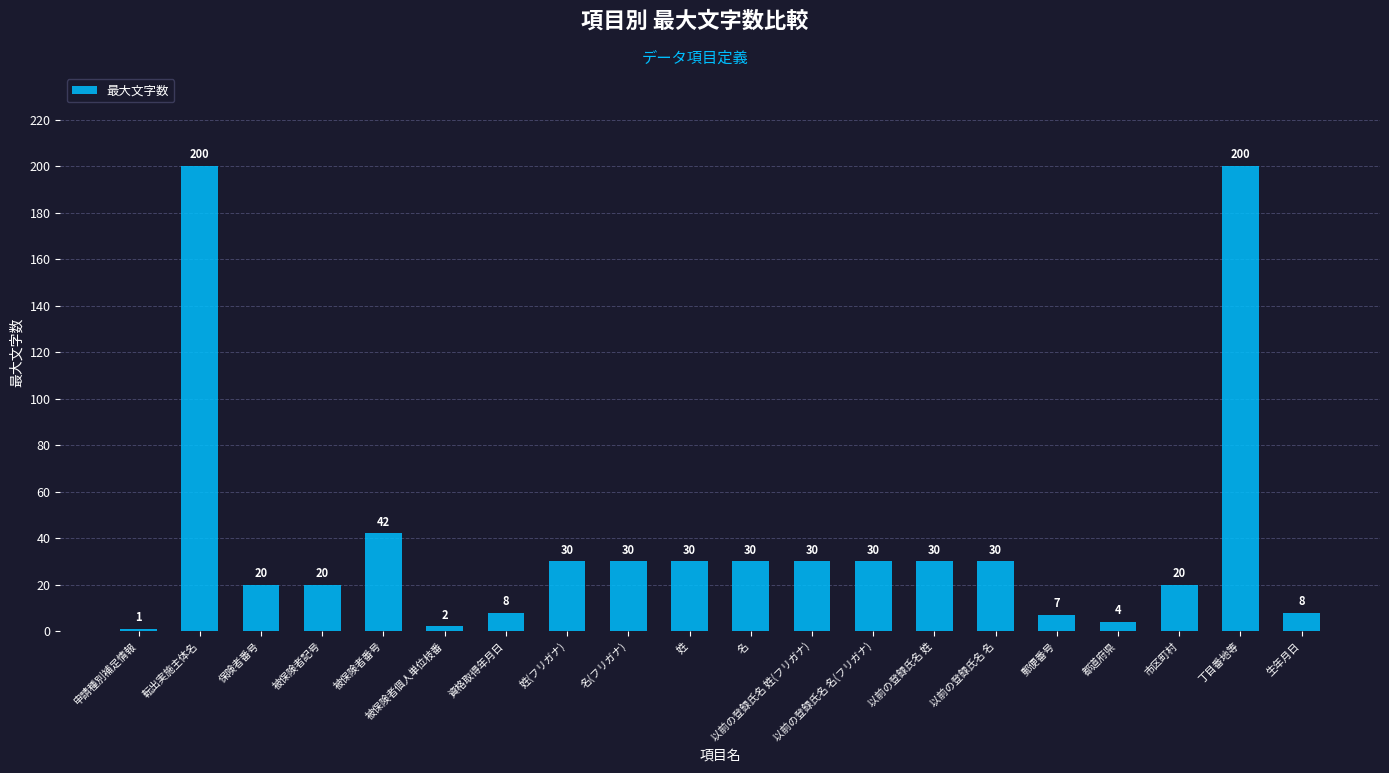

What is the label of the 18th bar from the right?

保険者番号